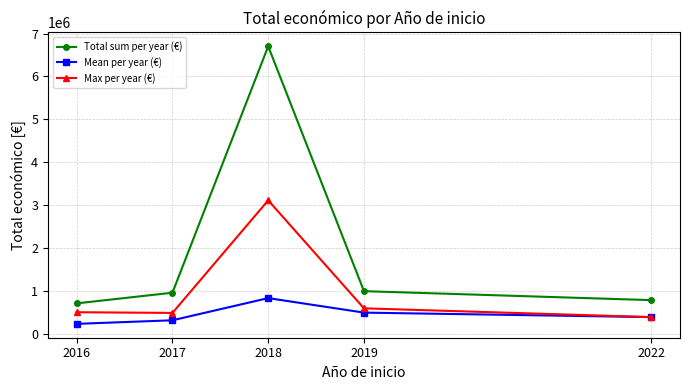

What value does the Total sum per year (€) series have at 2018?

6702412.1